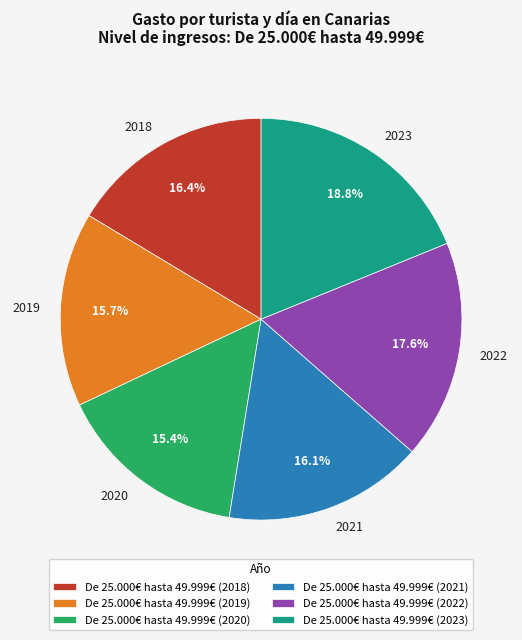

The De 25.000€ hasta 49.999€ (2022) slice represents 18% of the pie. True or false?

True